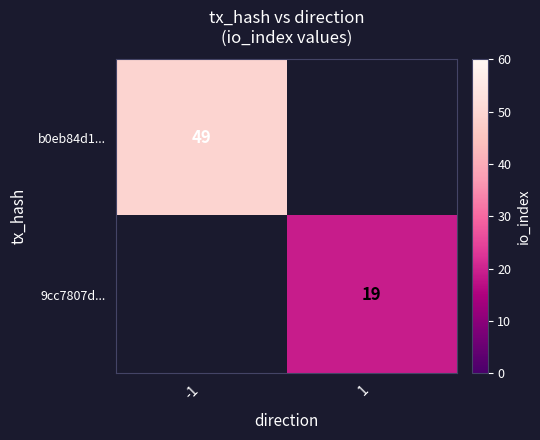

The b0eb84d1... series shows 49 at -1. True or false?

True